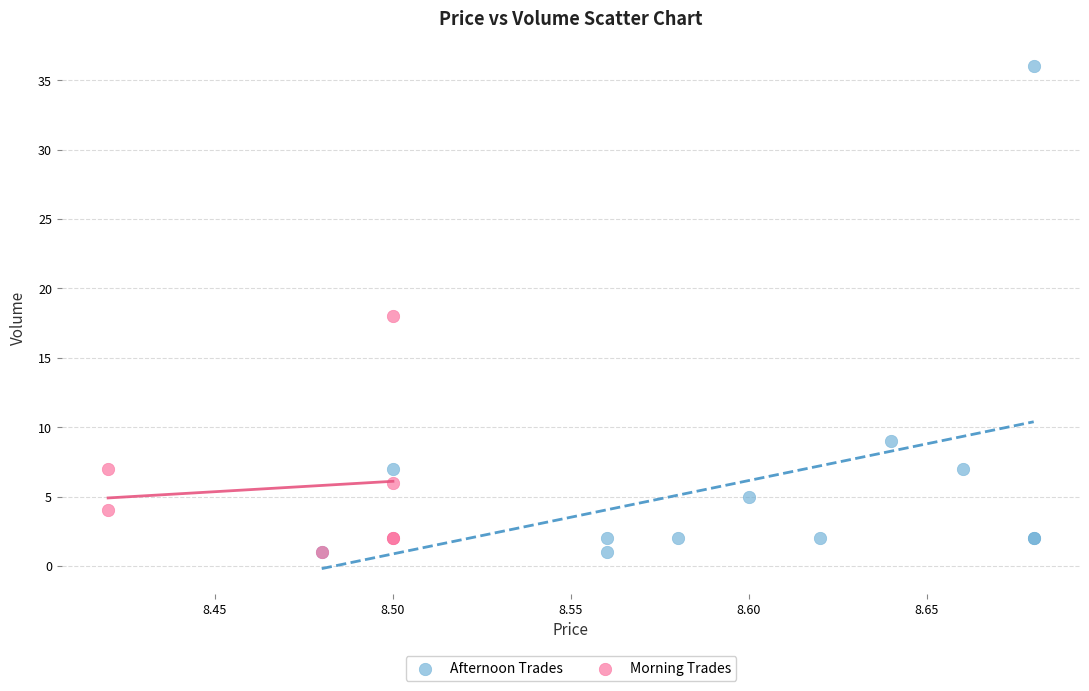

Which series reaches the maximum Y coordinate?

Afternoon Trades